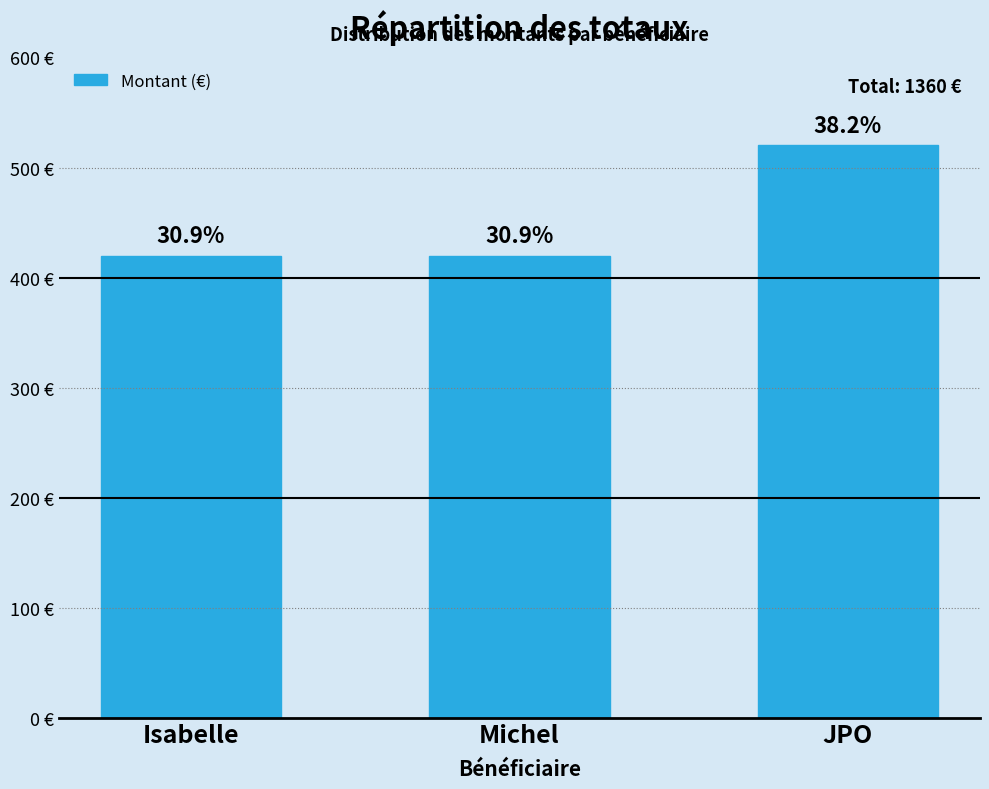

Does the chart contain any negative values?

No